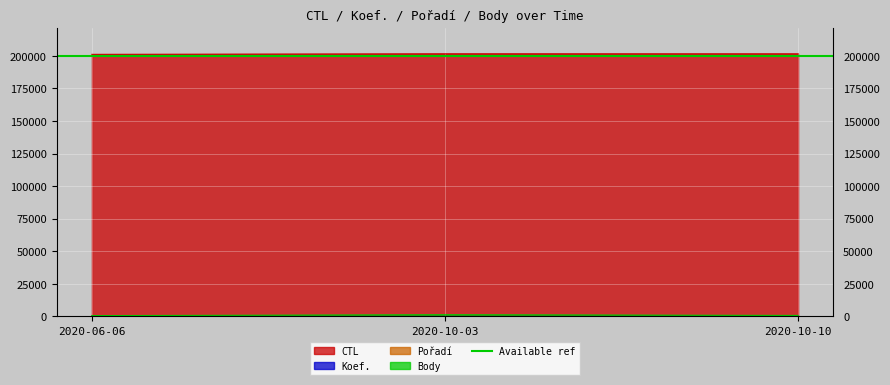

Does the chart display data point markers on the line(s)?

No